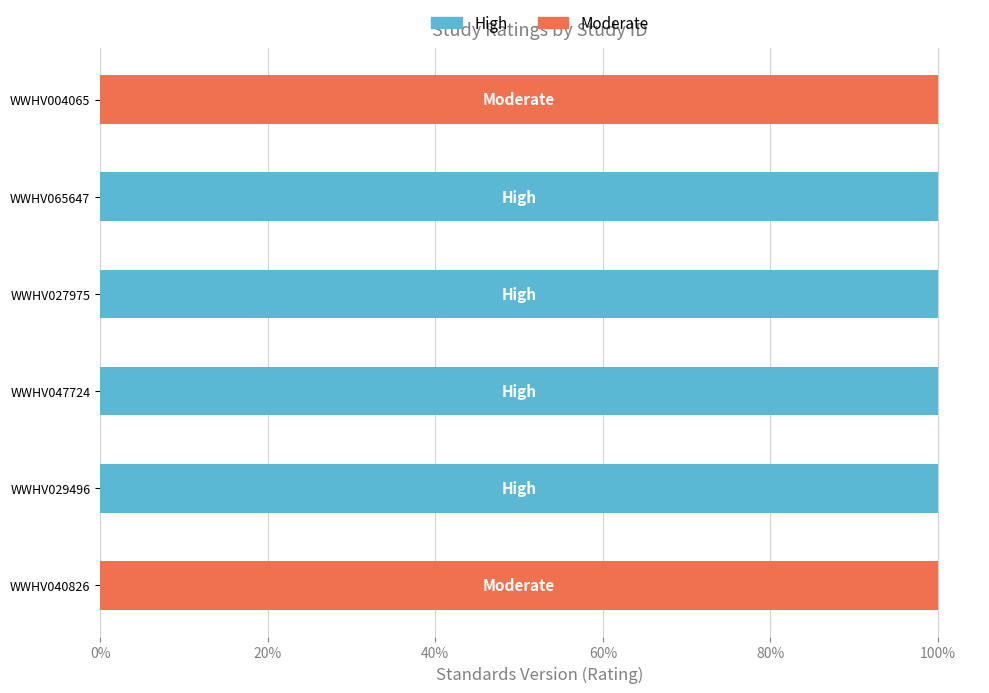

What are all the series names shown in the legend?

High, Moderate